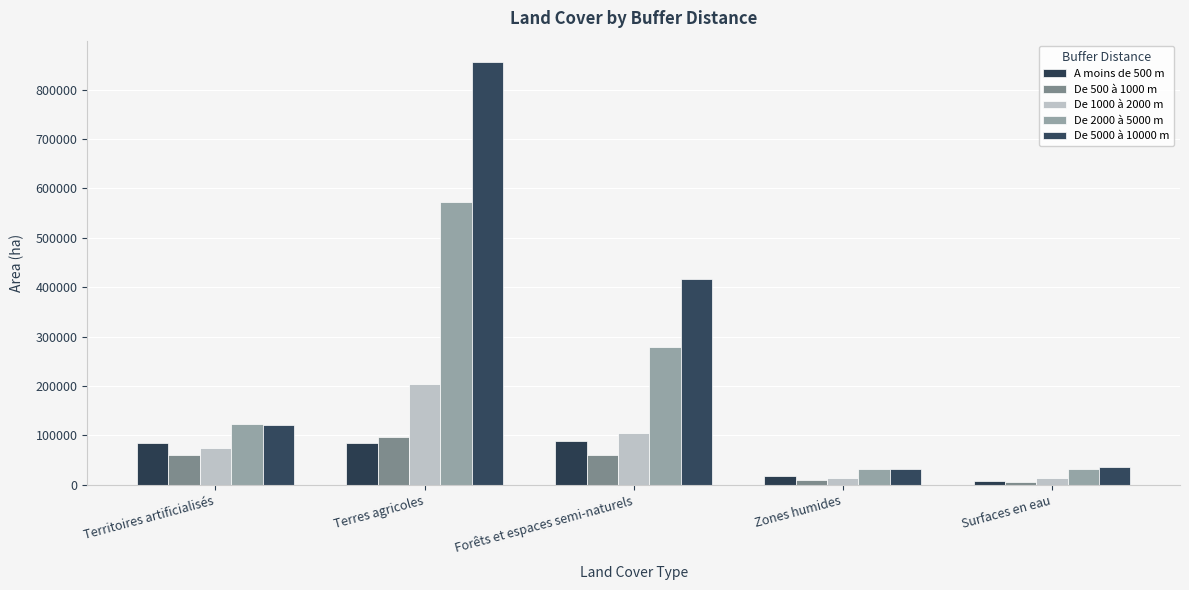

Where is De 500 à 1000 m nearest to the value 51399?

Forêts et espaces semi-naturels